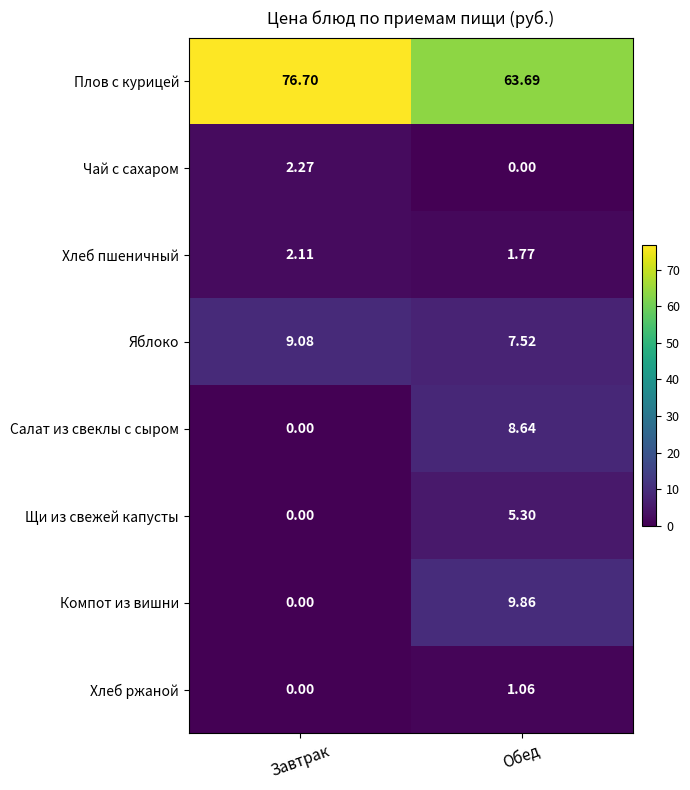

At which category is the sum across all series the highest?

Обед